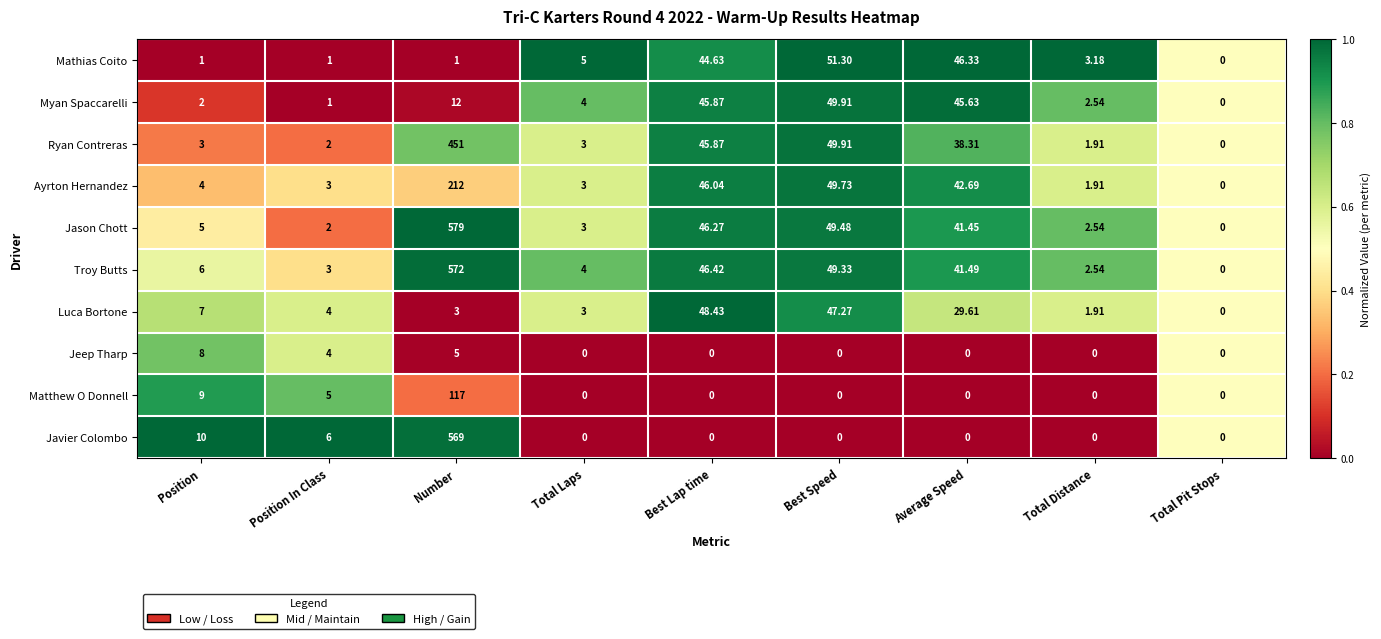

How many series are shown in this chart?

10